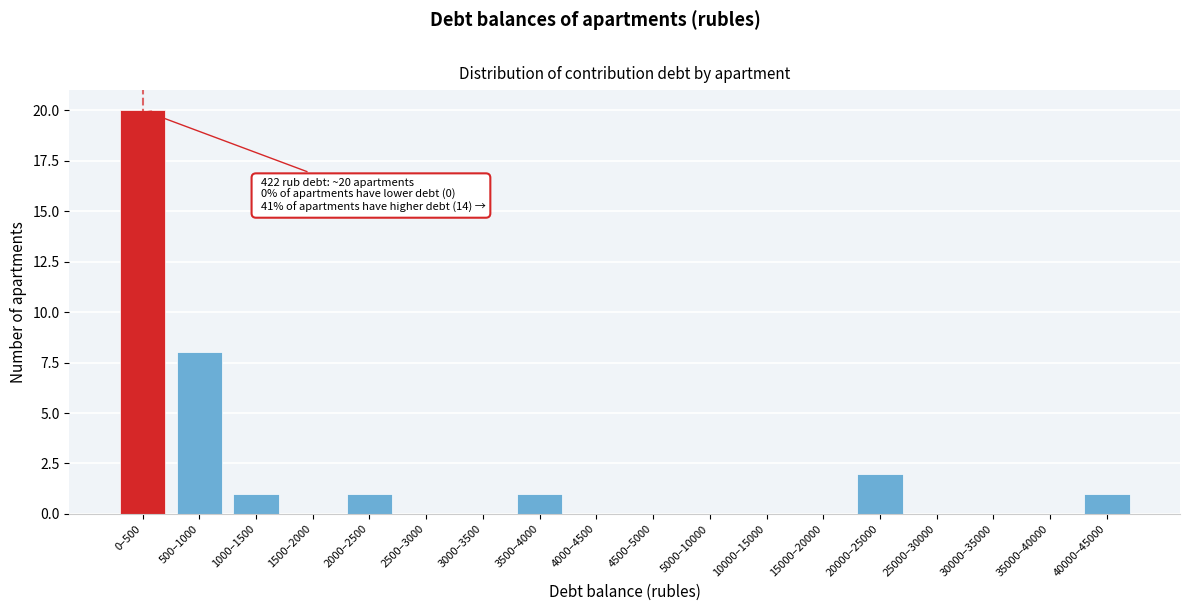

Reading left to right, extract all data points from this chart.

0–500=20	500–1000=8	1000–1500=1	1500–2000=0	2000–2500=1	2500–3000=0	3000–3500=0	3500–4000=1	4000–4500=0	4500–5000=0	5000–10000=0	10000–15000=0	15000–20000=0	20000–25000=2	25000–30000=0	30000–35000=0	35000–40000=0	40000–45000=1